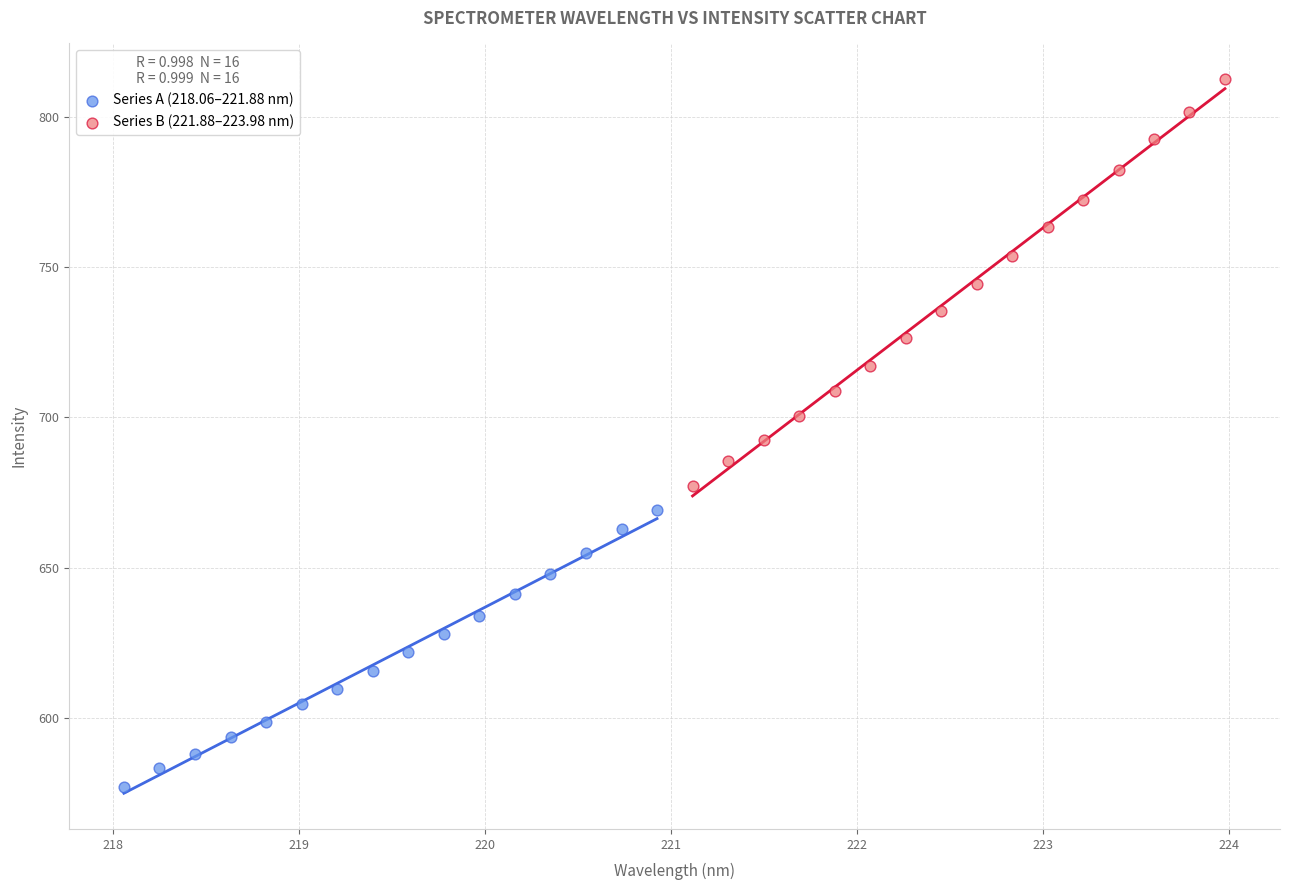

What are all the series names shown in the legend?

Series A (218.06–221.88 nm), Series B (221.88–223.98 nm)